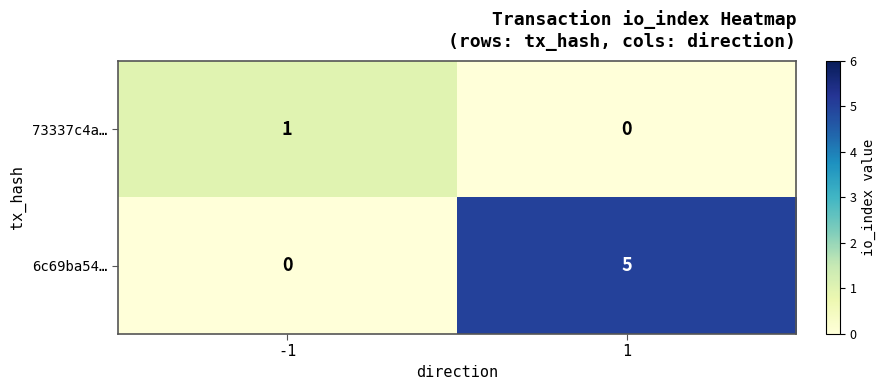

Reading left to right, list all the values displayed in this chart.

73337c4a…: 1	0
6c69ba54…: 0	5